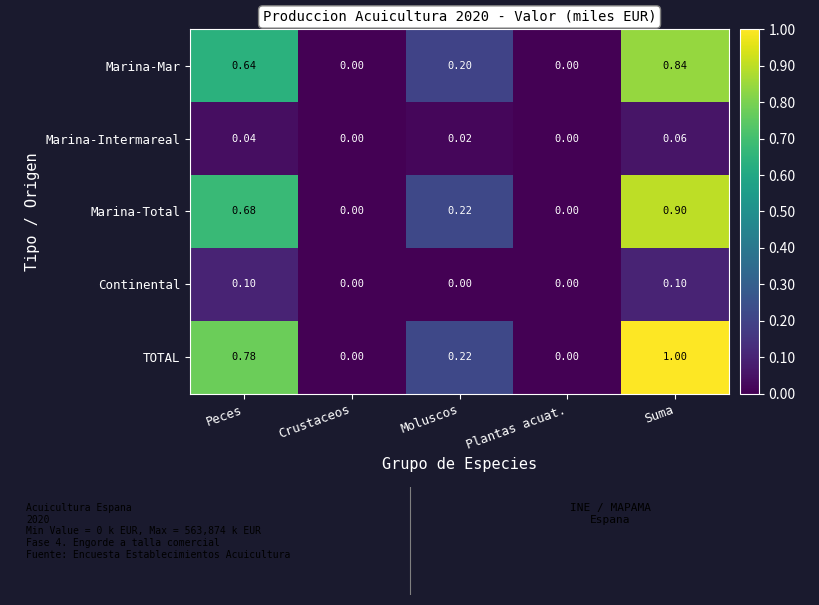

Is the value of Marina-Mar at Plantas acuat. greater than the value of TOTAL at Moluscos?

No